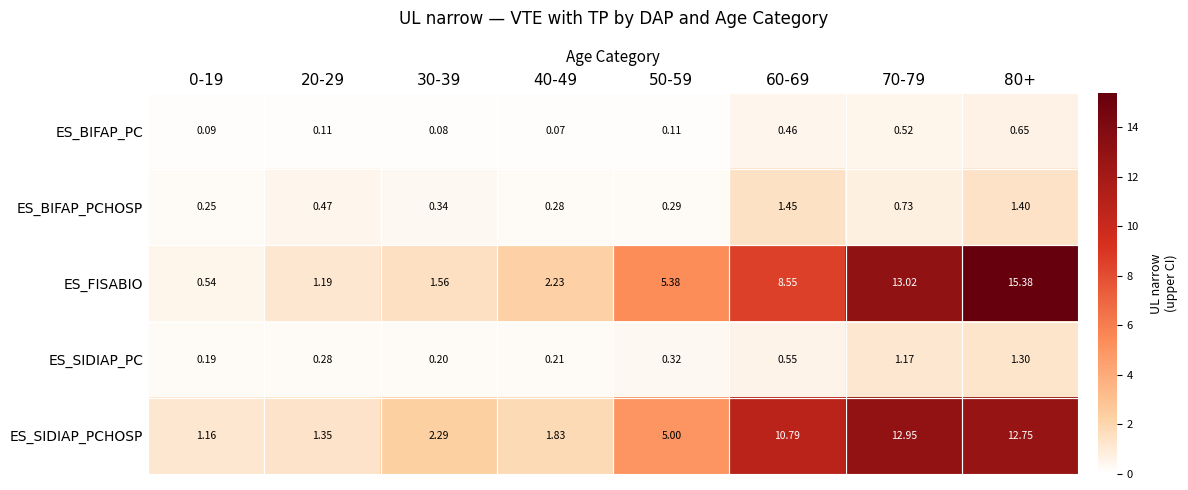

Is the value of ES_SIDIAP_PCHOSP at 50-59 greater than the value of ES_SIDIAP_PC at 40-49?

Yes